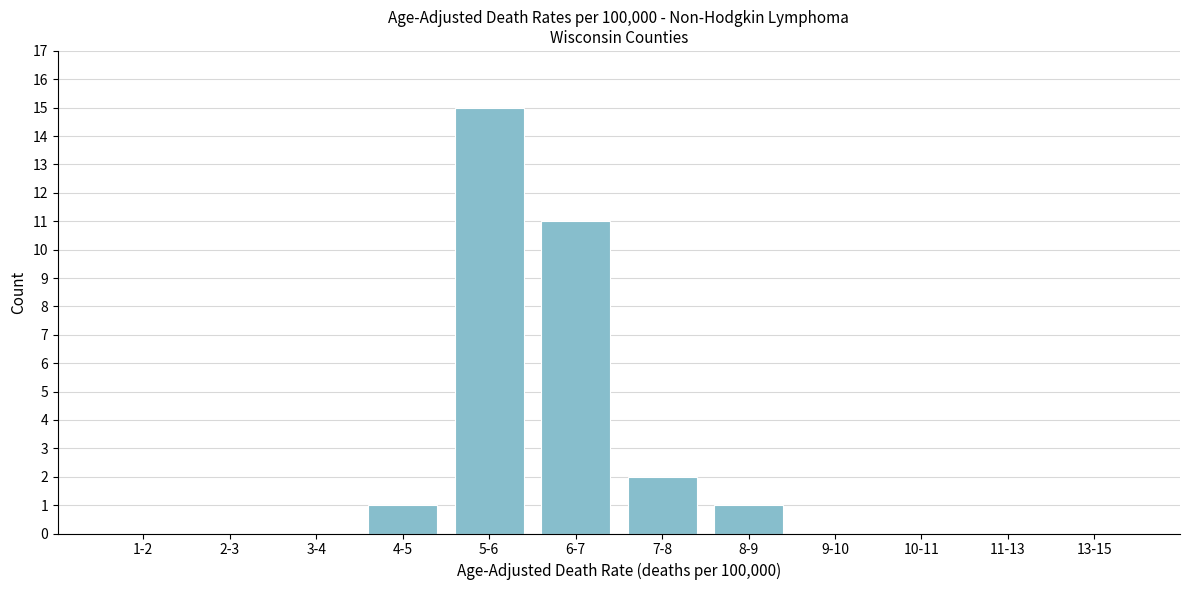

Reading right to left, what are all the values shown in this chart?

13-15=0	11-13=0	10-11=0	9-10=0	8-9=1	7-8=2	6-7=11	5-6=15	4-5=1	3-4=0	2-3=0	1-2=0